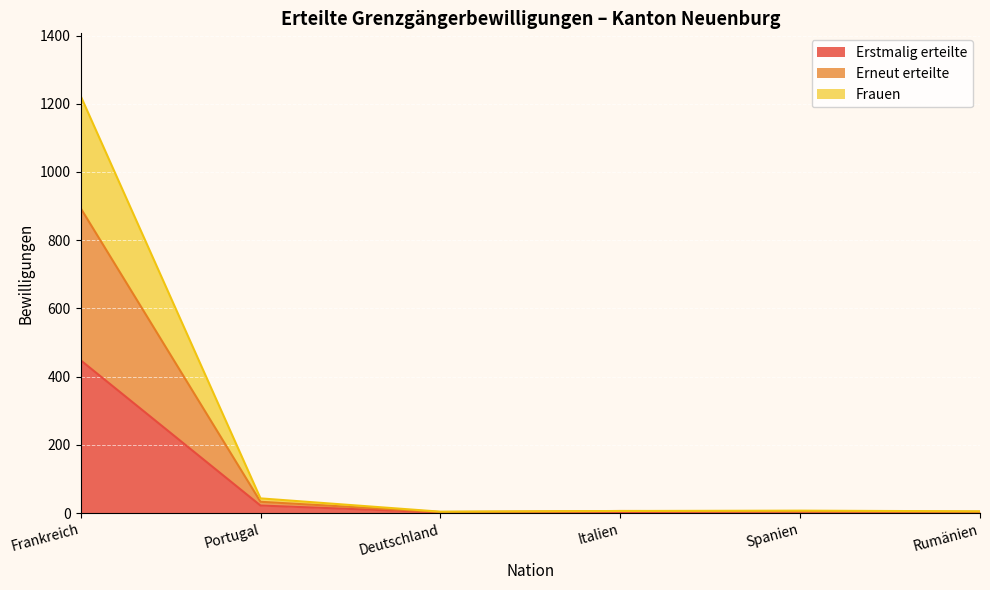

At which label does Erstmalig erteilte reach its peak?

Frankreich